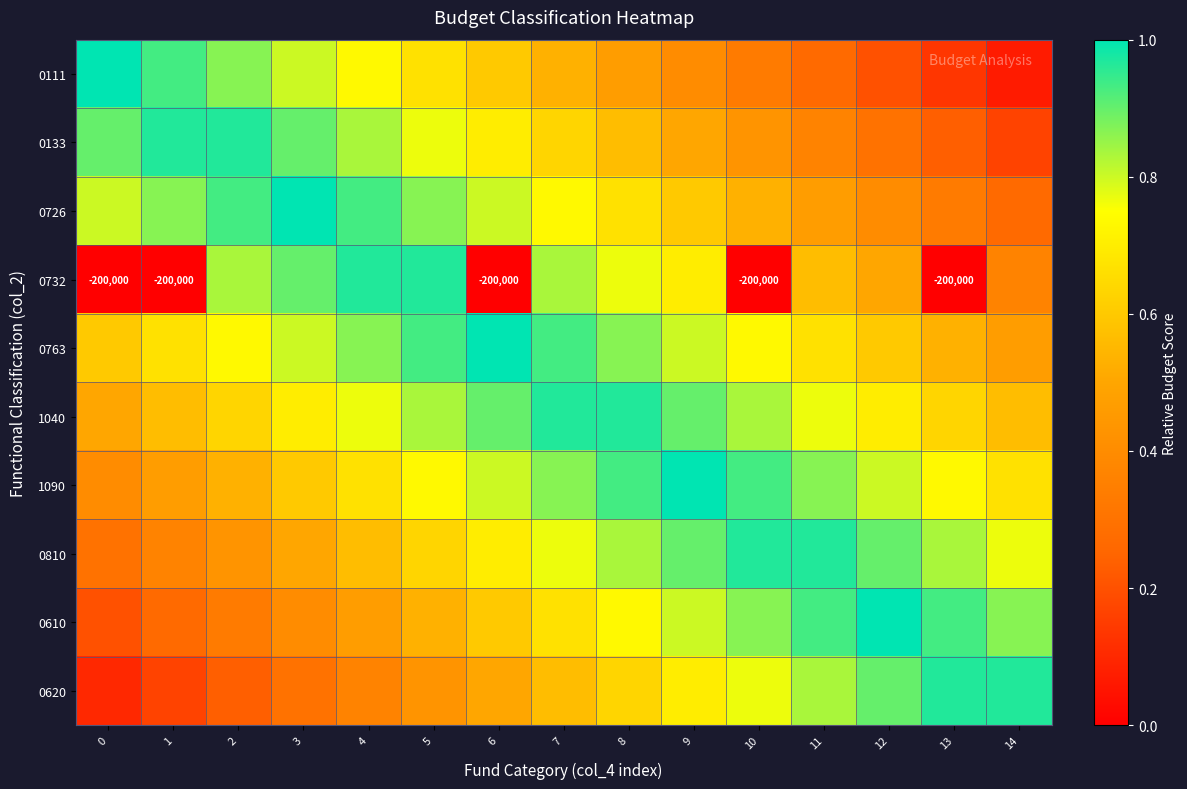

The 0620 series shows 1.0 at 13. True or false?

True